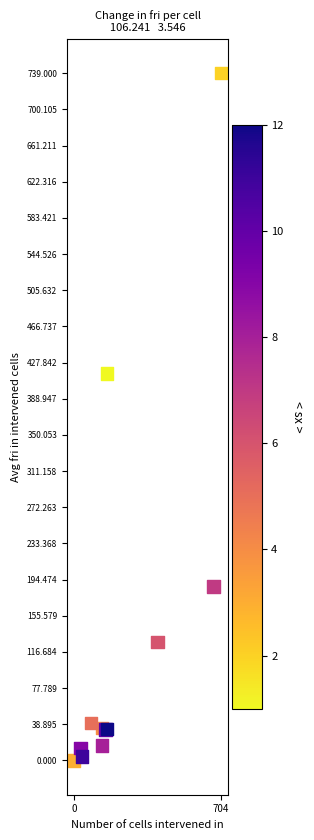

What Y value in the scatter plot is closest to 369?

416